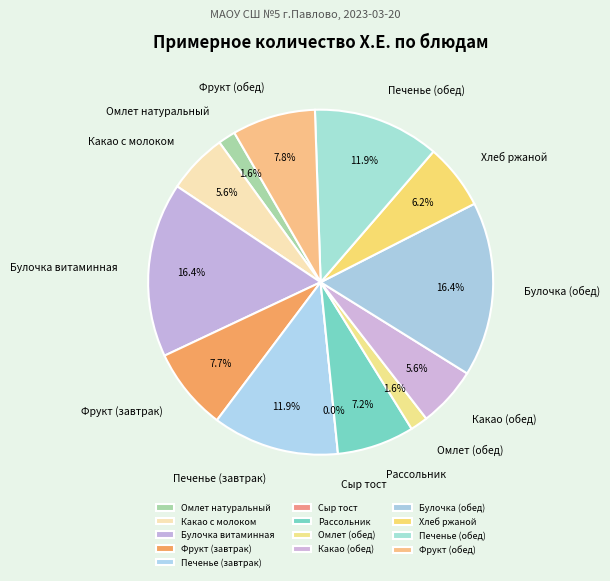

How many segments does this pie chart have?

13